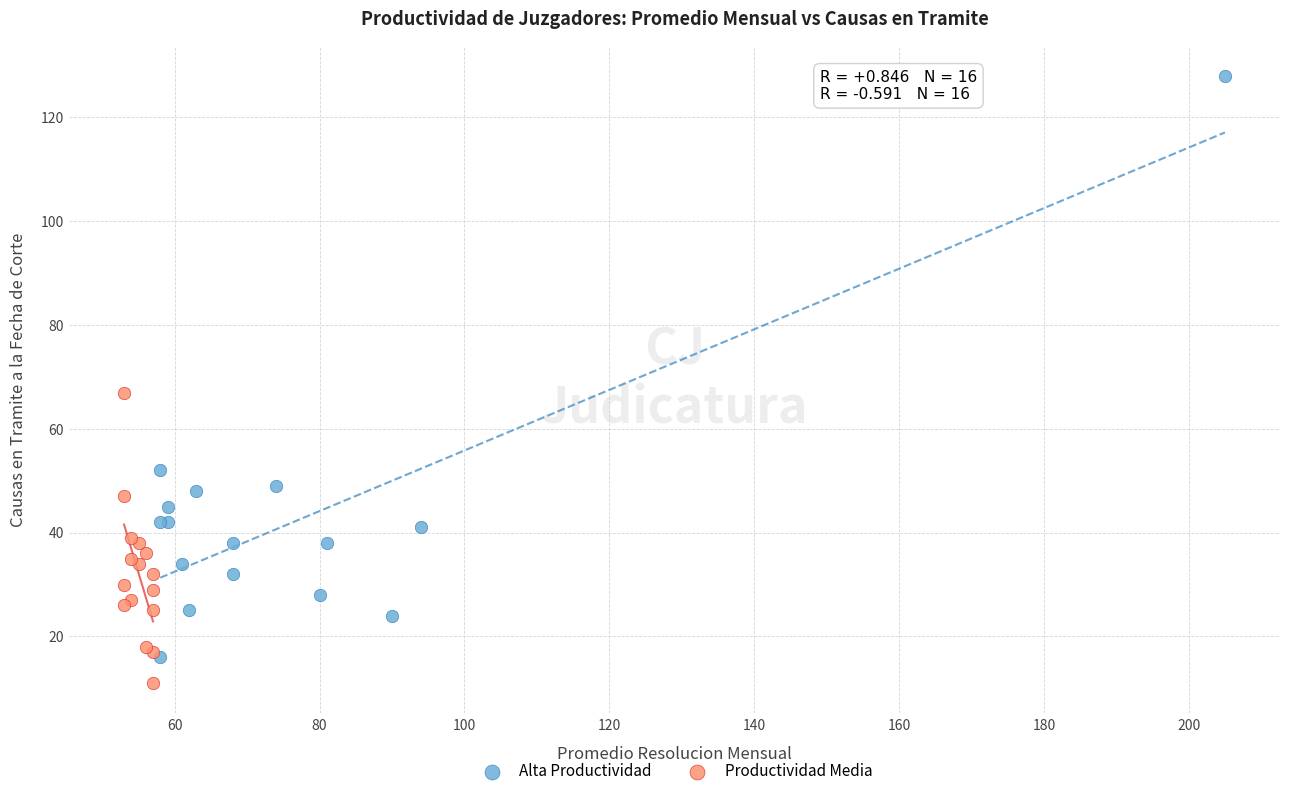

Which series reaches the maximum Y coordinate?

Alta Productividad